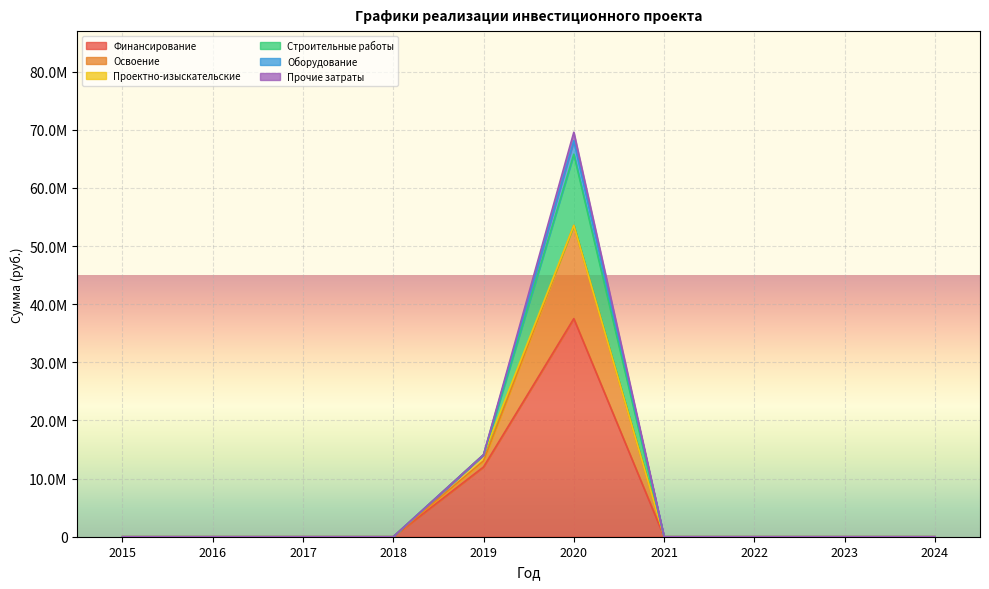

What are all the series names shown in the legend?

Финансирование, Освоение, Проектно-изыскательские, Строительные работы, Оборудование, Прочие затраты